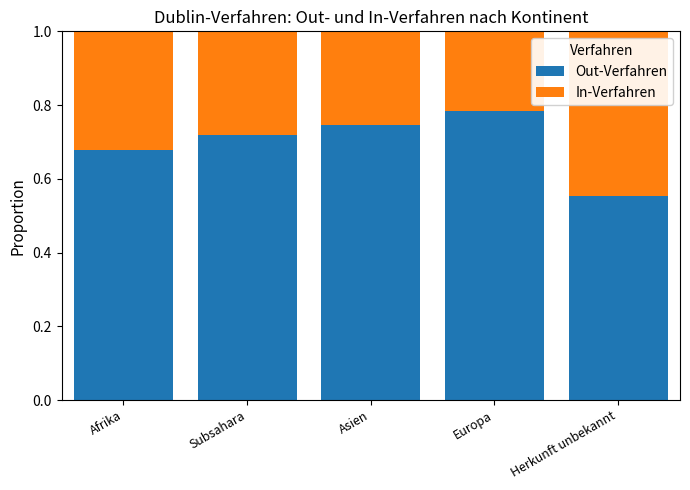

True or false: Out-Verfahren has a value of 1.2 at Asien.

False